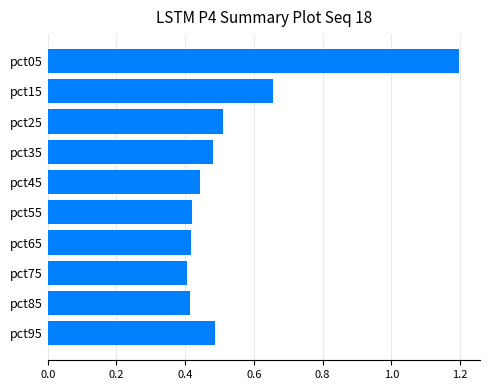

What is the change in value from pct05 to pct95?

-0.7